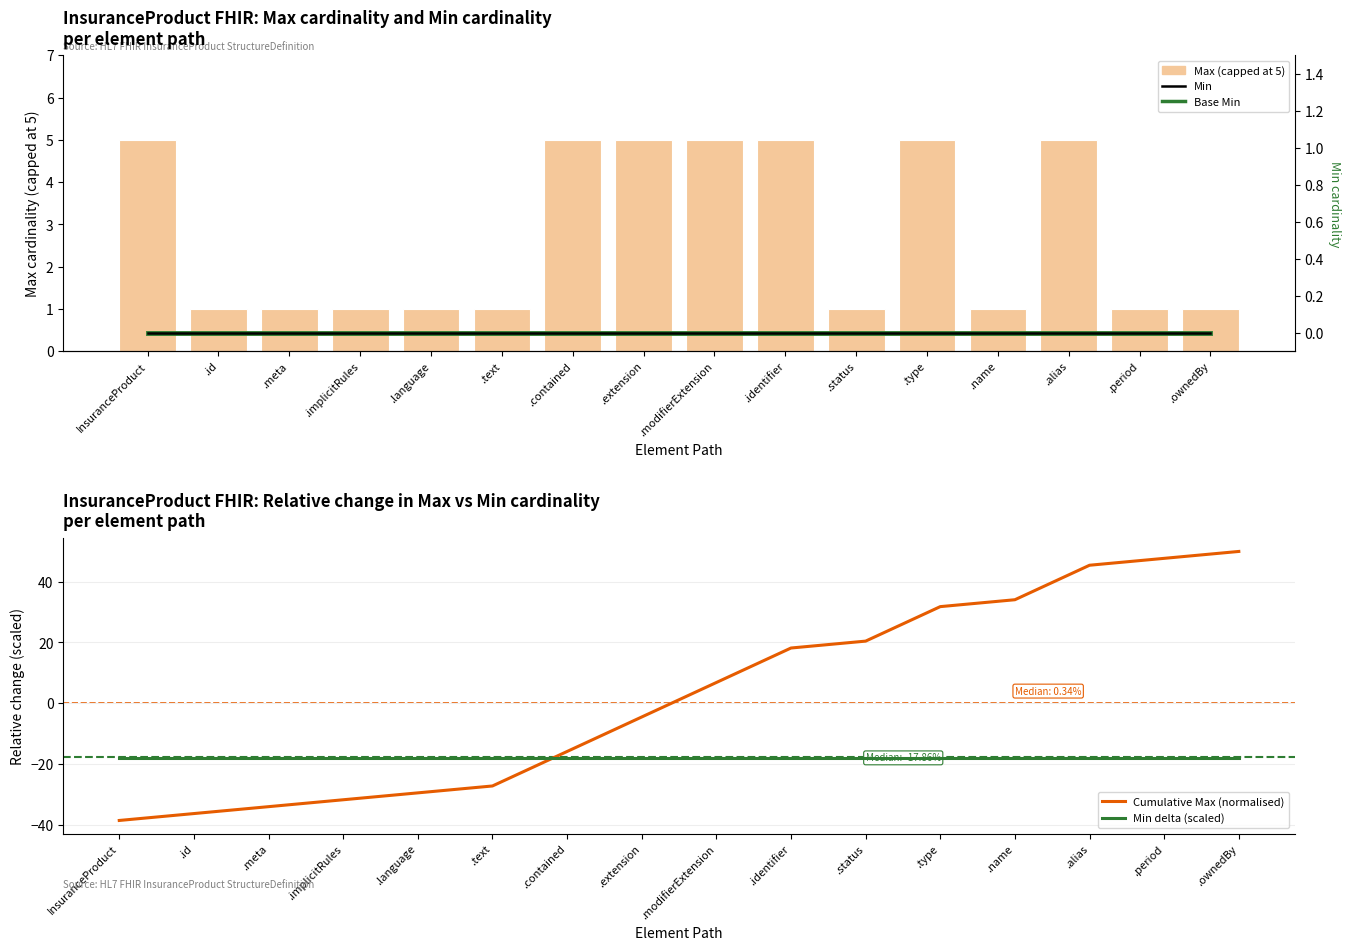

At which category is the sum across all series the highest?

.ownedBy